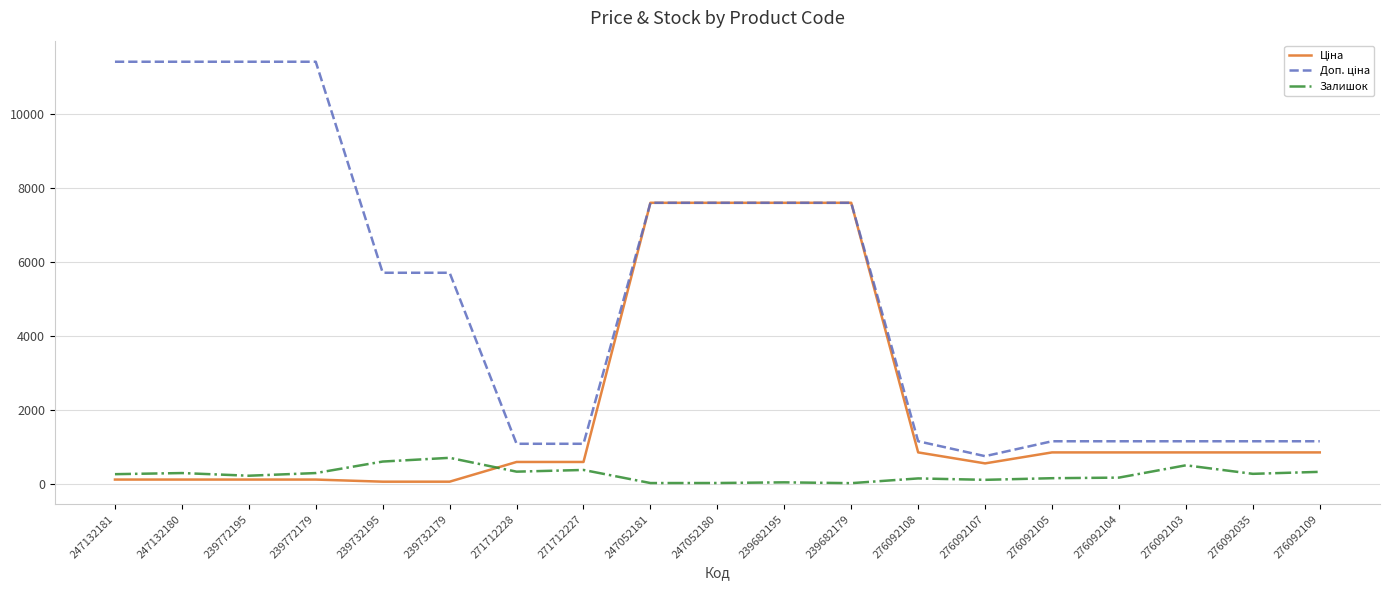

True or false: Залишок has a value of 39.0 at 239682195.

True